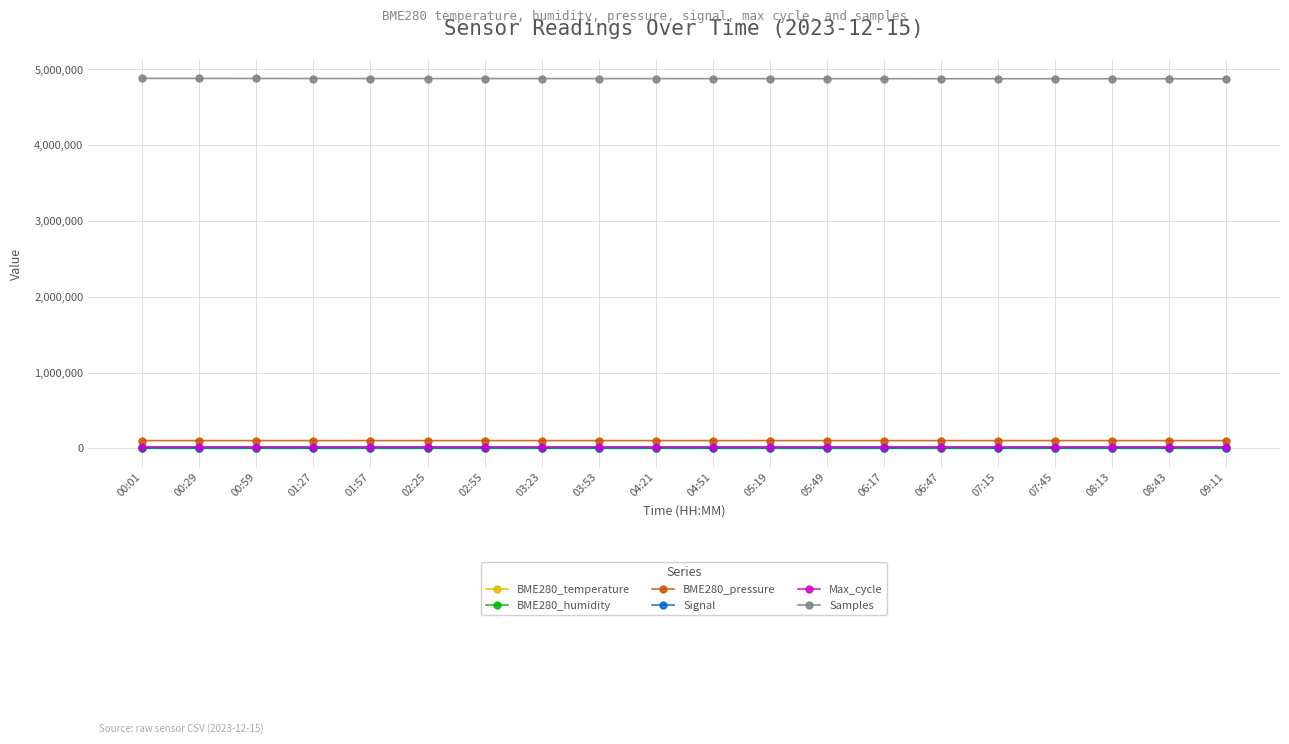

What is the label of the 4th point from the left?

01:27